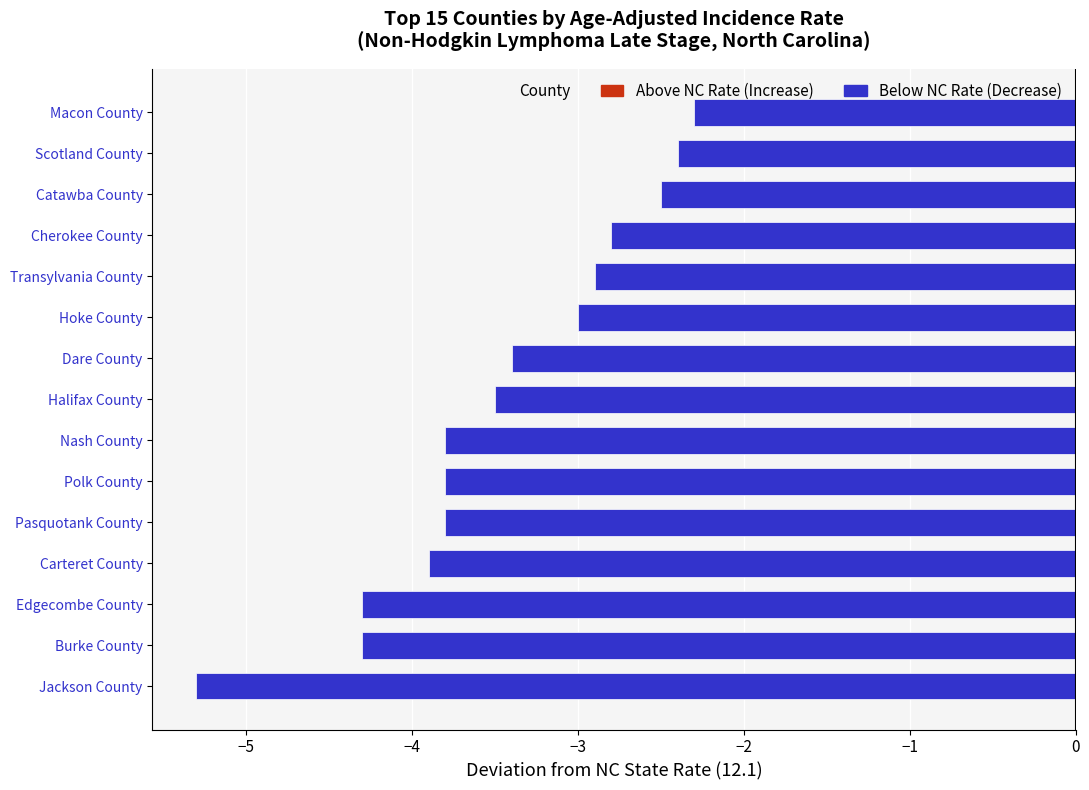

Is it true that the value at Scotland County is -1.7?

False